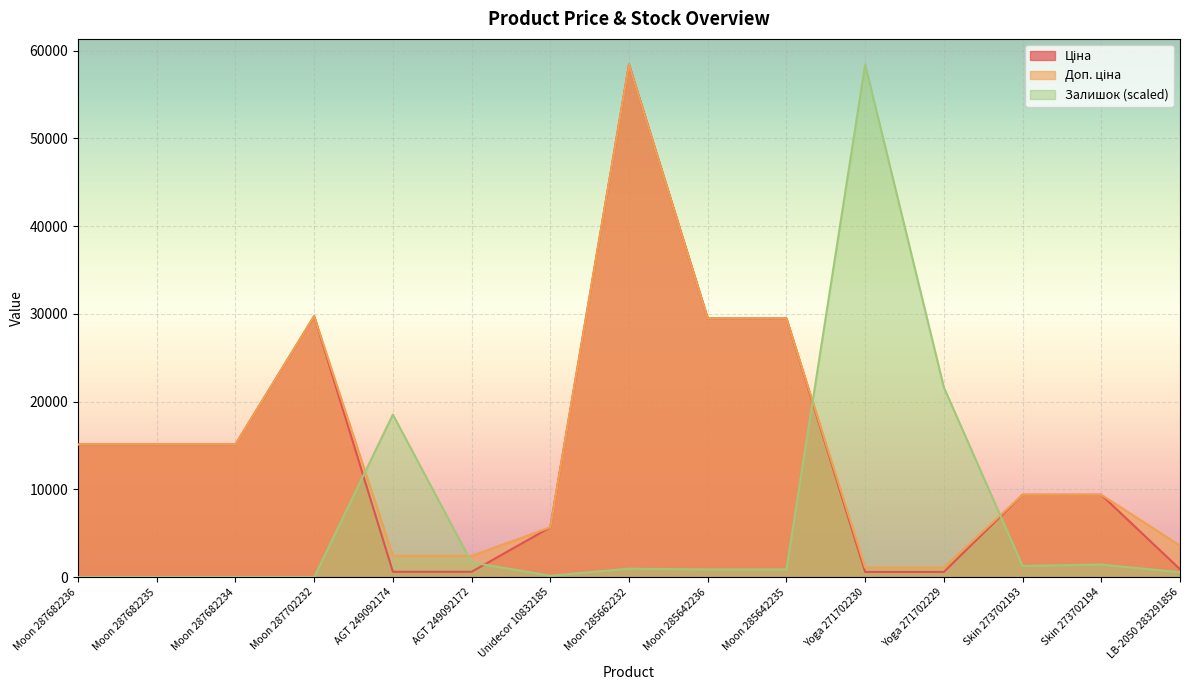

Which series has the largest range (max minus min)?

Залишок